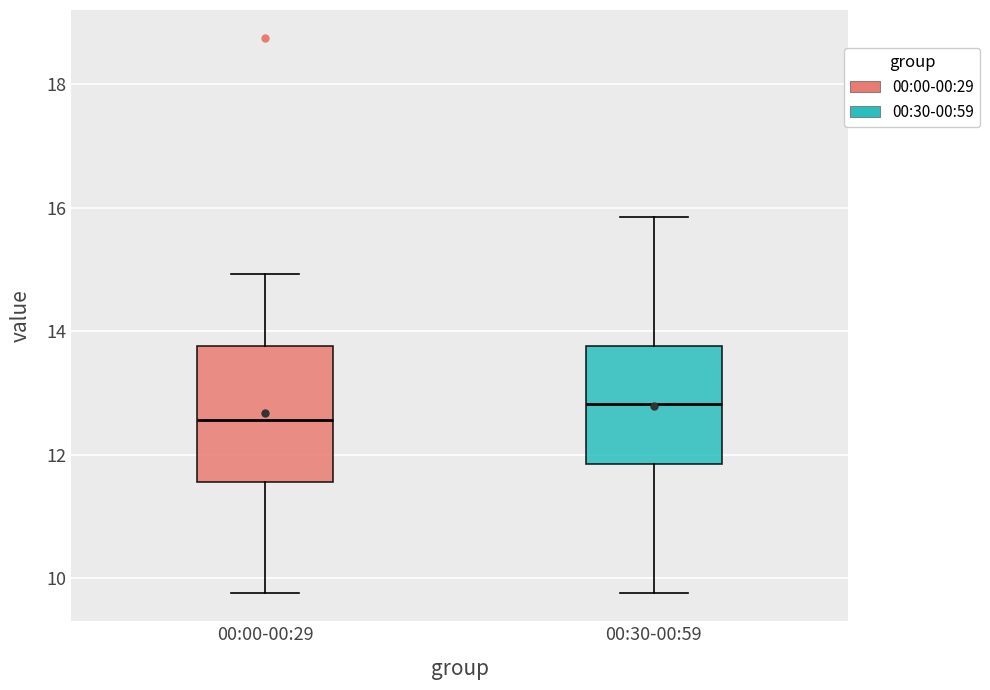

Reading left to right, transcribe this box plot: for each box, give where its median line is, the range the box spans, and where its two whiskers end, as read against the y-axis. The values are not printed on the chart, so give them approximately, as read against the axis.

00:00-00:29: median 12.6, box 11.6 to 13.8, whiskers 9.8 to 15.0
00:30-00:59: median 12.8, box 11.8 to 13.8, whiskers 9.8 to 15.8